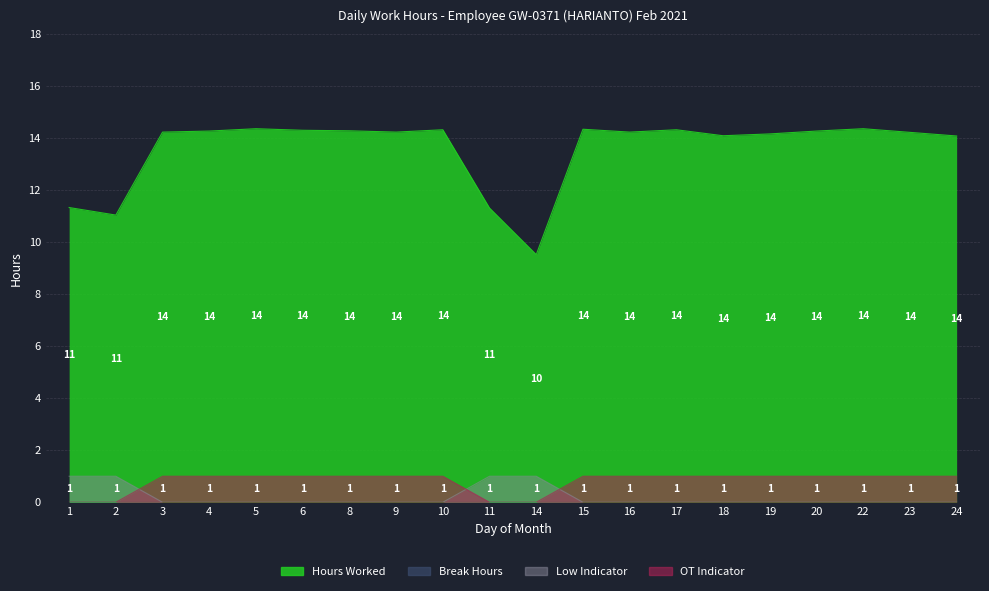

Where do OT Indicator and Low Indicator first cross each other?

2 and 3